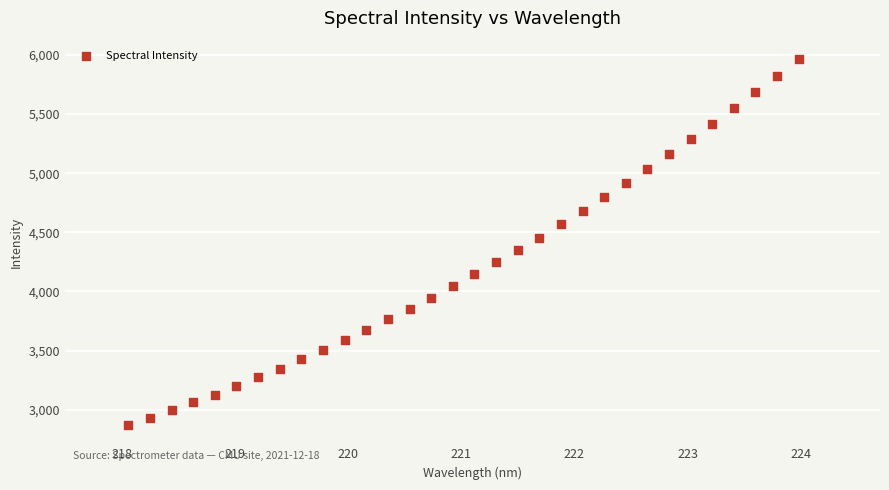

What is the range of X values (max minus min)?

5.9